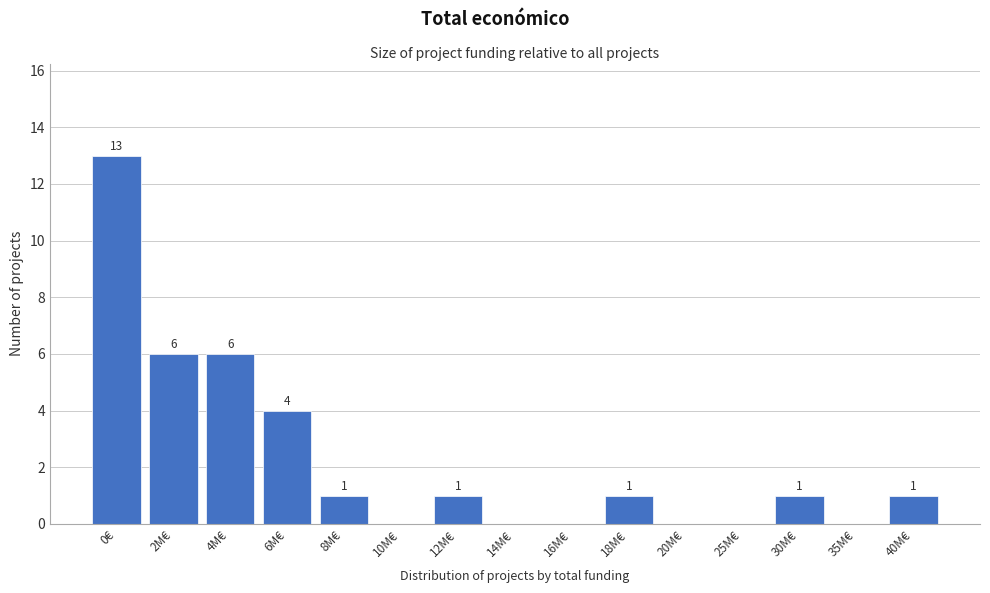

Reading left to right, list all the values displayed in this chart.

0€=13	2M€=6	4M€=6	6M€=4	8M€=1	10M€=0	12M€=1	14M€=0	16M€=0	18M€=1	20M€=0	25M€=0	30M€=1	35M€=0	40M€=1